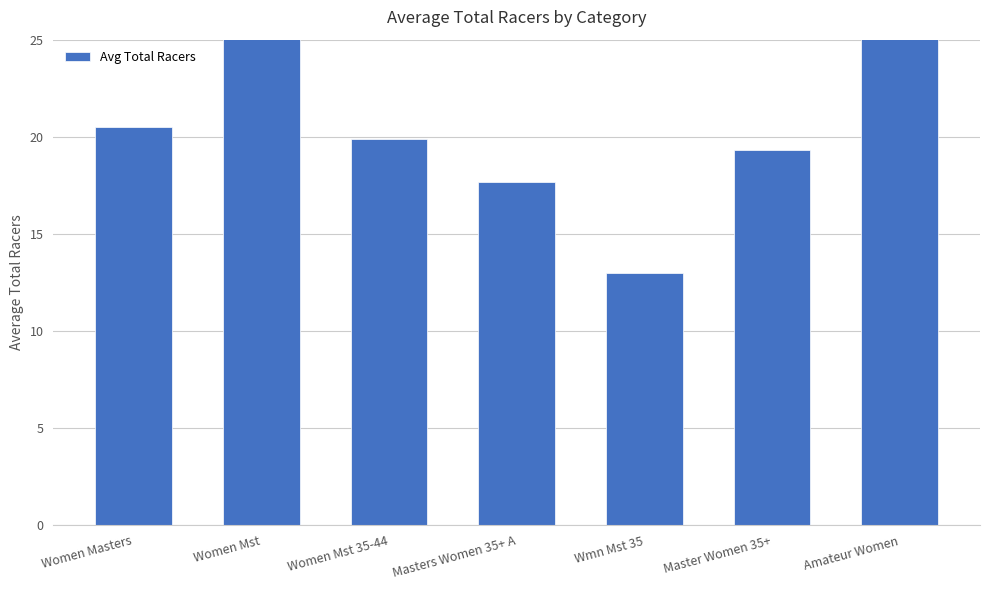

Reading right to left, what are all the values shown in this chart?

100.0	19.3	13.0	17.6	19.9	25.5	20.5